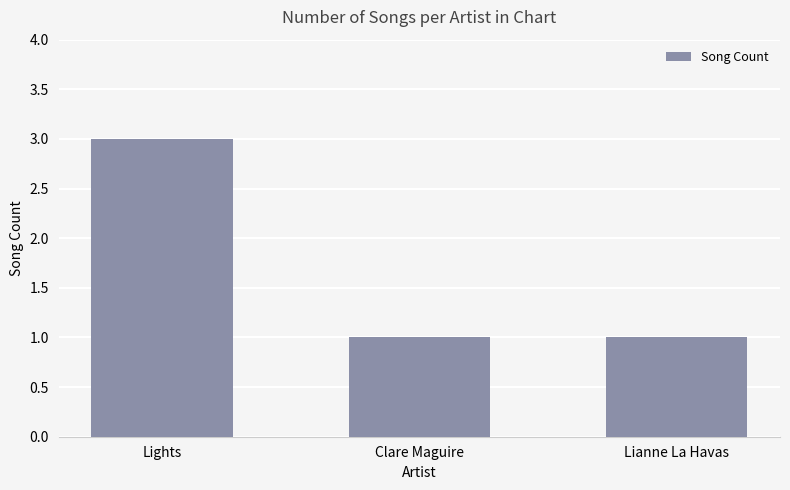

Is it true that the value at Lights is 3?

True